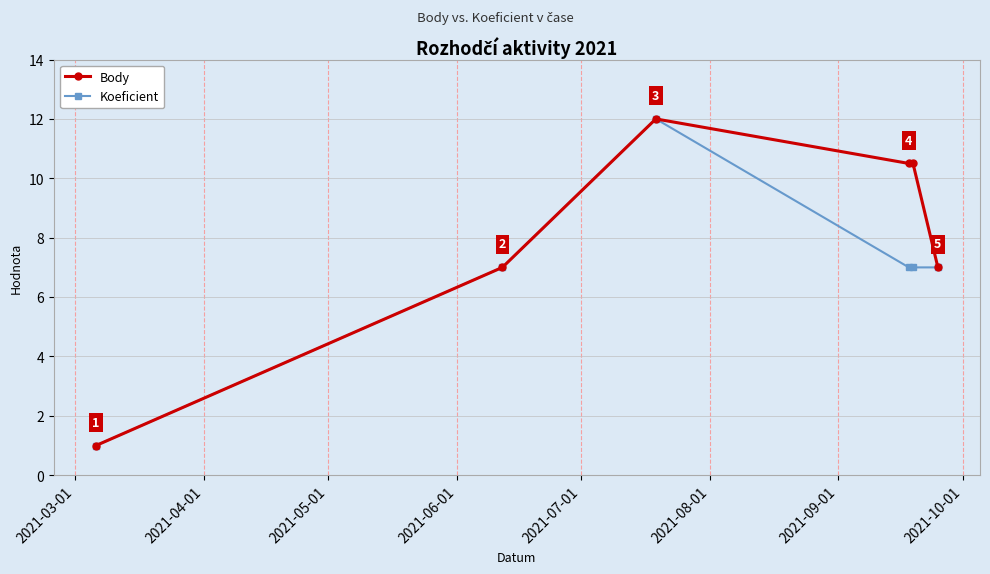

List the series in order of their overall mean, highest first.

Body, Koeficient